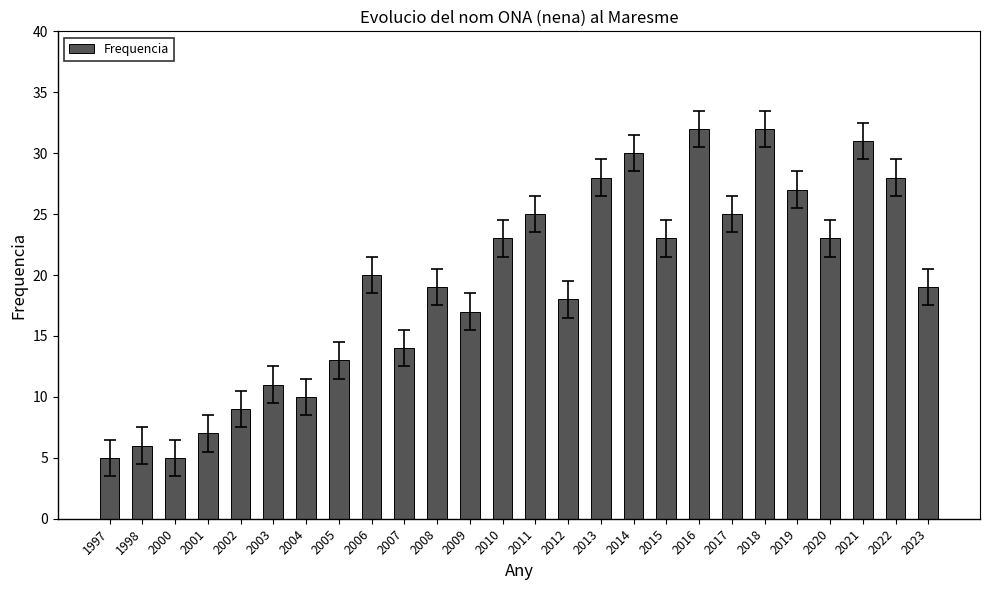

Approximately how many times larger is the value at 2005 compared to 2002?

1.4